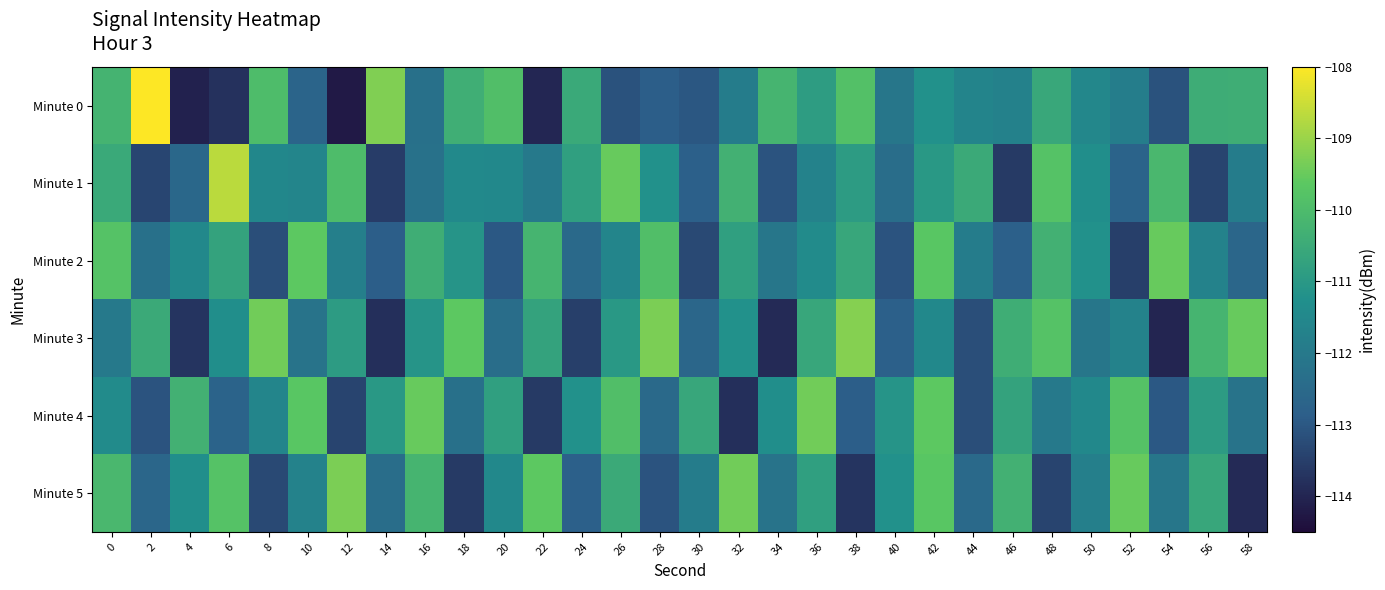

Rank the series at 2 from highest to lowest value.

Minute 0, Minute 3, Minute 2, Minute 5, Minute 4, Minute 1